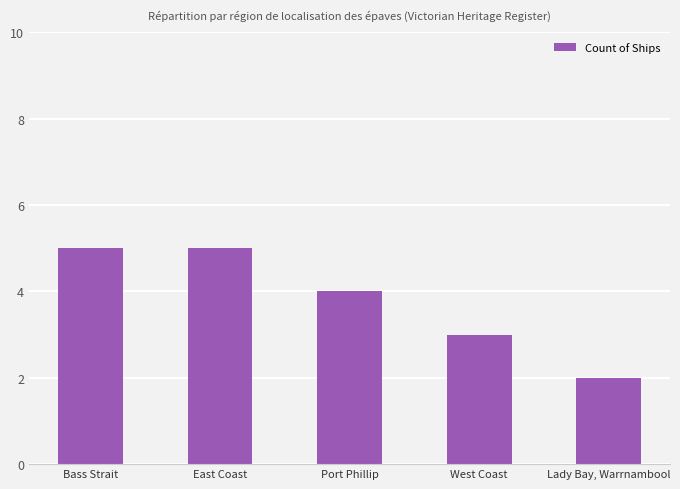

Reading right to left, transcribe all the data shown in this chart.

Lady Bay, Warrnambool=2	West Coast=3	Port Phillip=4	East Coast=5	Bass Strait=5